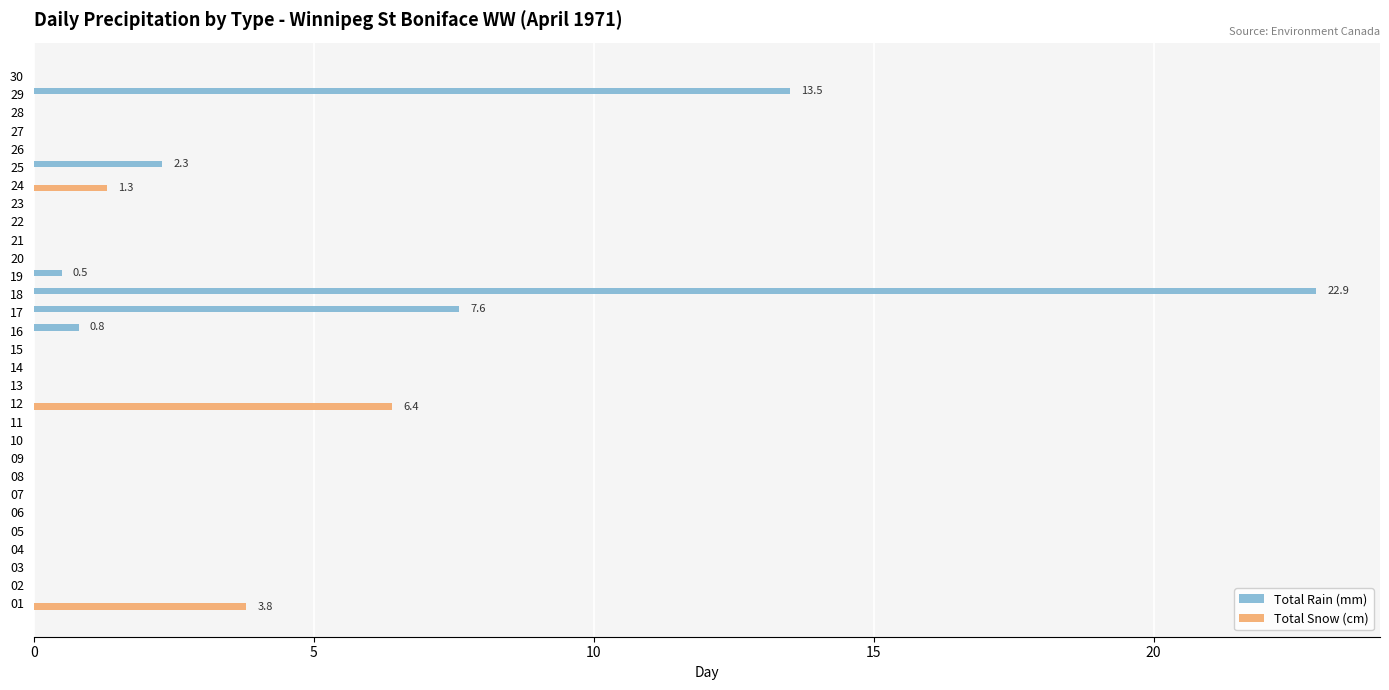

What is the highest value of the Total Rain (mm) series?

22.9